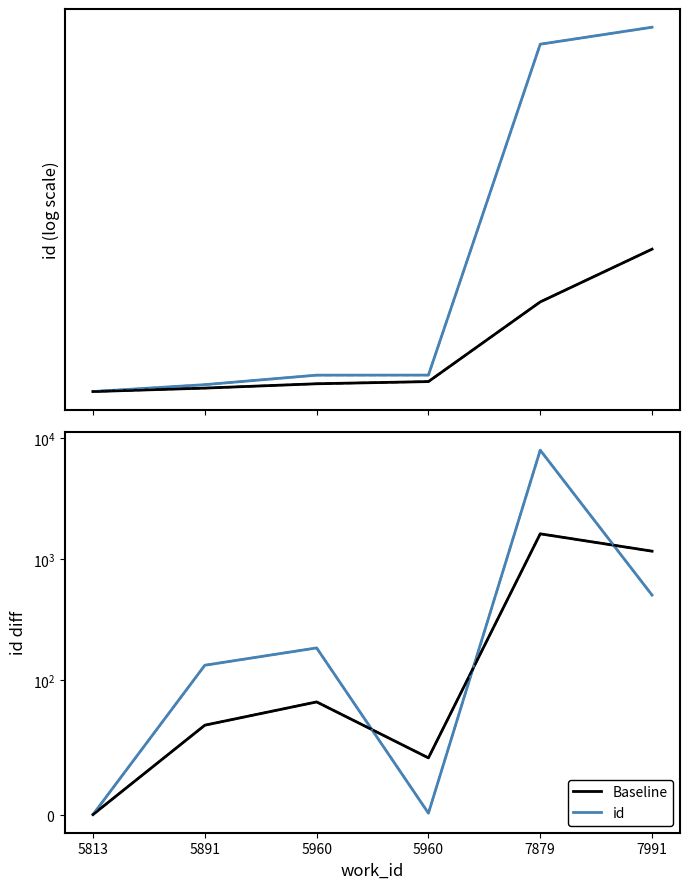

Which series has the largest total across all categories?

id